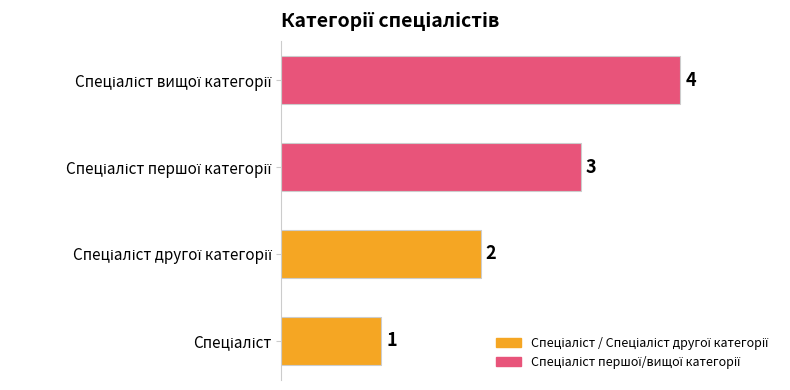

What is the maximum value shown in the chart?

4